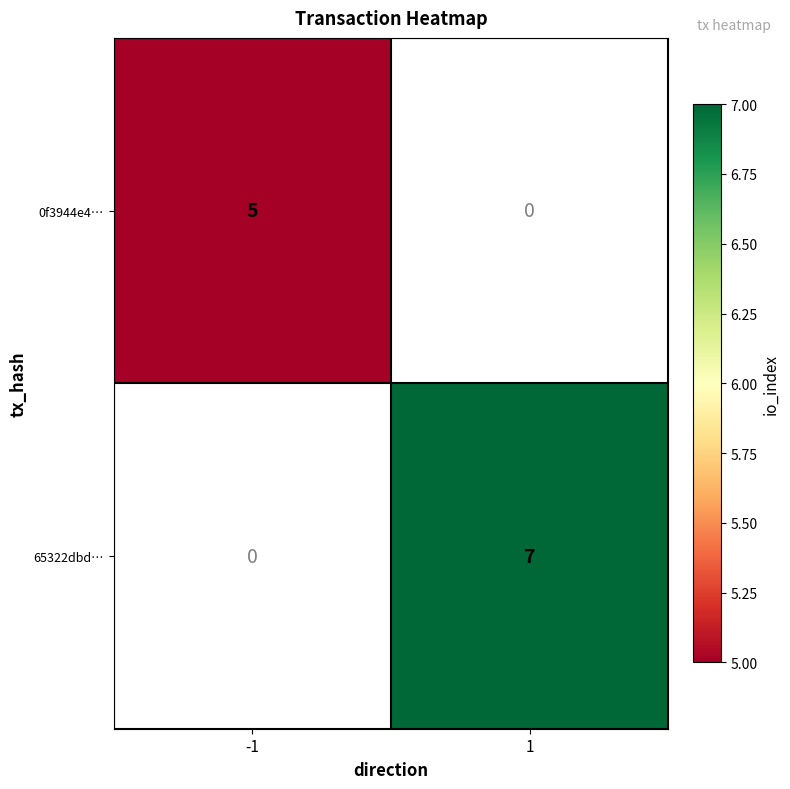

The value of 0f3944e4… at -1 is 7. True or false?

False